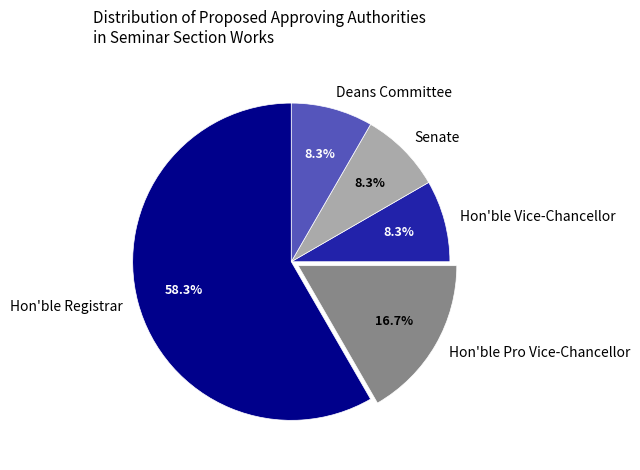

What portion of the pie excludes Hon'ble Vice-Chancellor?

91.7%